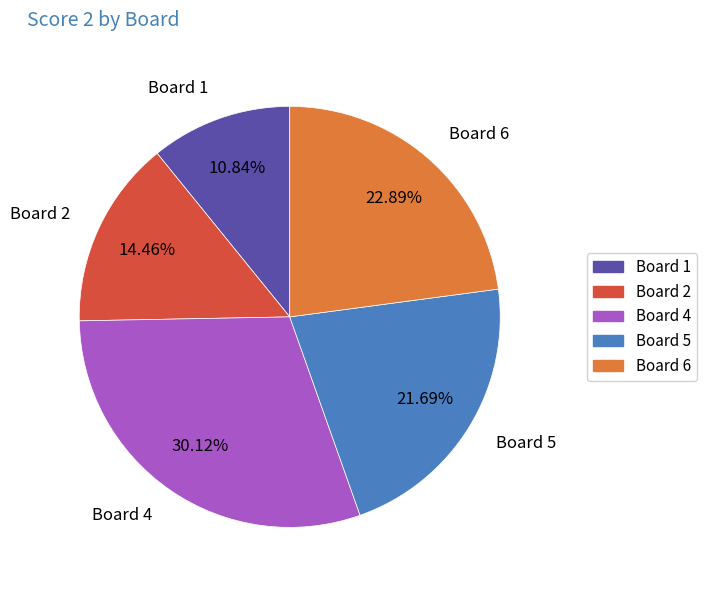

How many segments does this pie chart have?

5